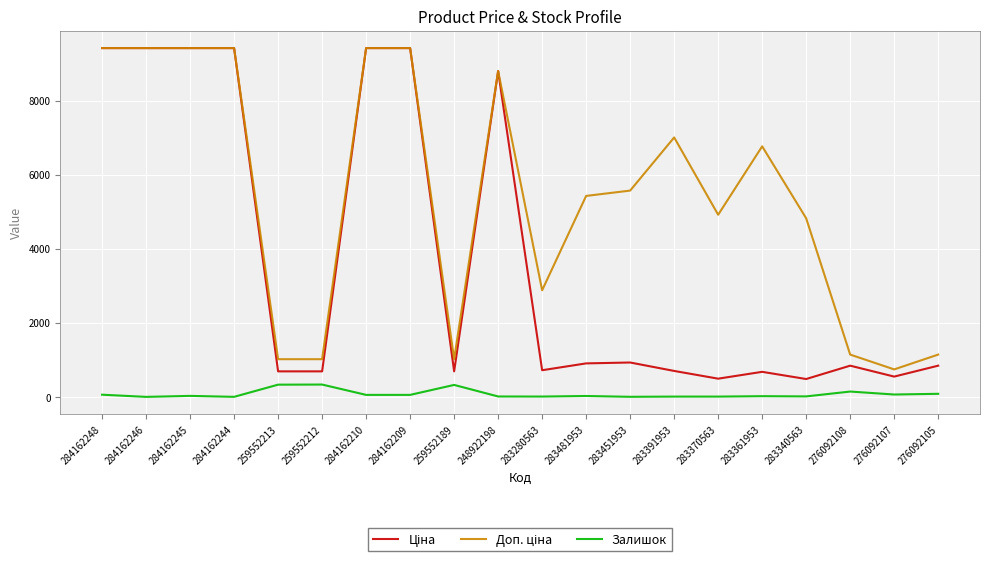

What is the maximum value shown in the chart?

9416.9